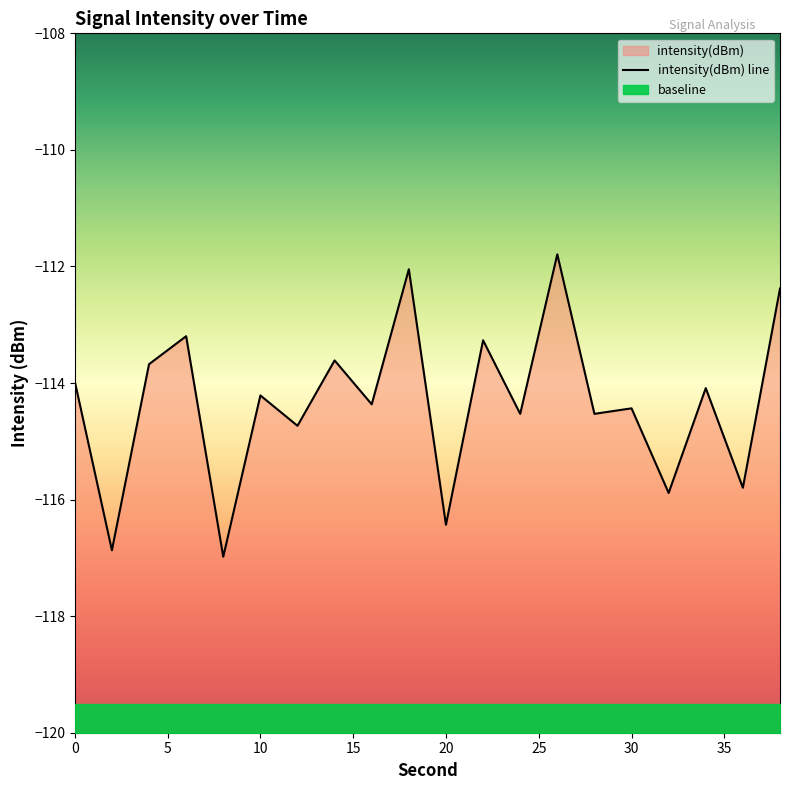

What is the smallest value displayed?

-117.0